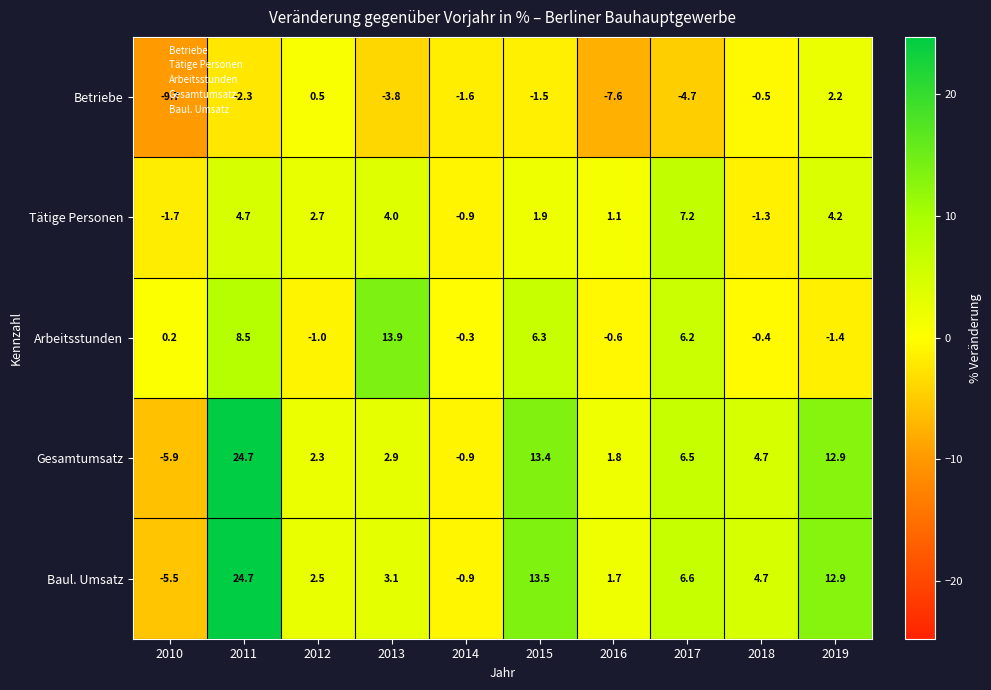

How many categories are shown in the chart?

10